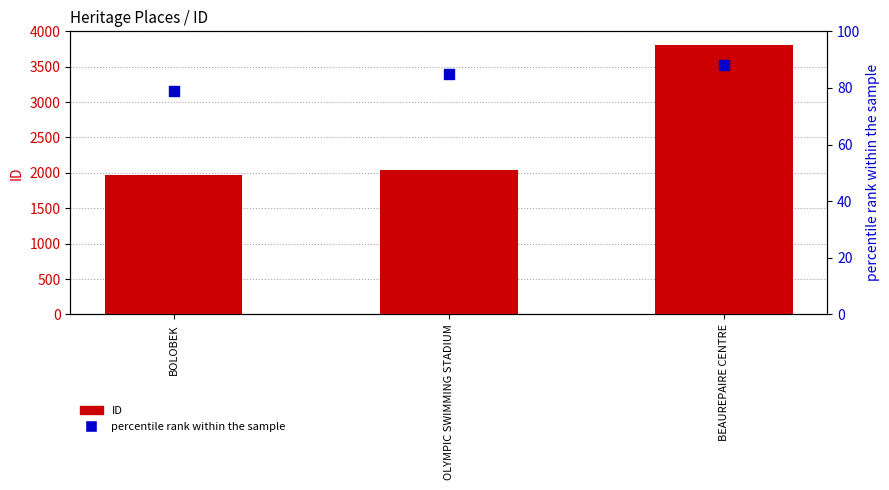

Which series has the largest total across all categories?

ID